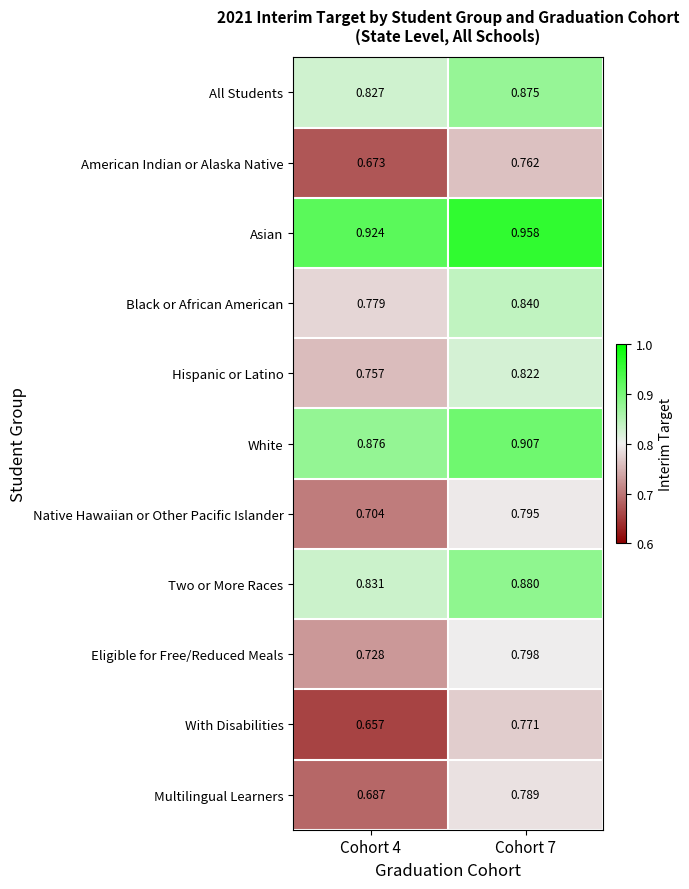

Is the value of Hispanic or Latino at Cohort 4 greater than the value of White at Cohort 7?

No